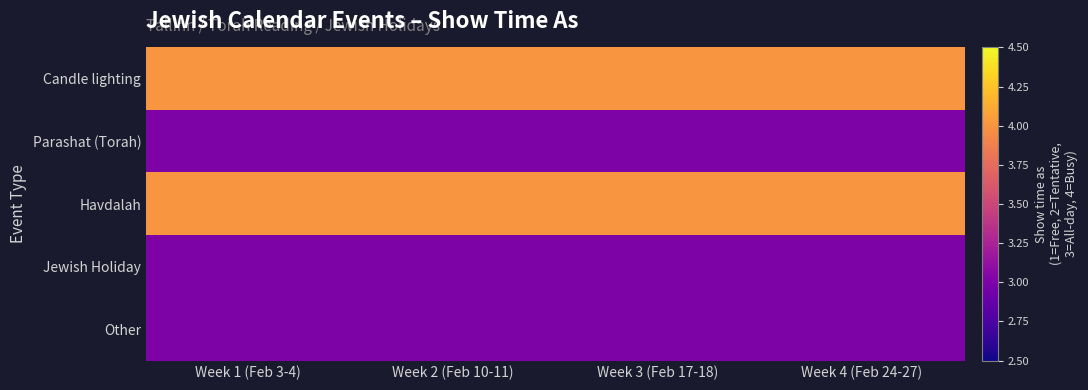

Reading right to left, what are all the values shown in this chart?

Candle lighting: Week 4 (Feb 24-27)=4	Week 3 (Feb 17-18)=4	Week 2 (Feb 10-11)=4	Week 1 (Feb 3-4)=4
Parashat (Torah): Week 4 (Feb 24-27)=3	Week 3 (Feb 17-18)=3	Week 2 (Feb 10-11)=3	Week 1 (Feb 3-4)=3
Havdalah: Week 4 (Feb 24-27)=4	Week 3 (Feb 17-18)=4	Week 2 (Feb 10-11)=4	Week 1 (Feb 3-4)=4
Jewish Holiday: Week 4 (Feb 24-27)=3	Week 3 (Feb 17-18)=3	Week 2 (Feb 10-11)=3	Week 1 (Feb 3-4)=3
Other: Week 4 (Feb 24-27)=3	Week 3 (Feb 17-18)=3	Week 2 (Feb 10-11)=3	Week 1 (Feb 3-4)=3